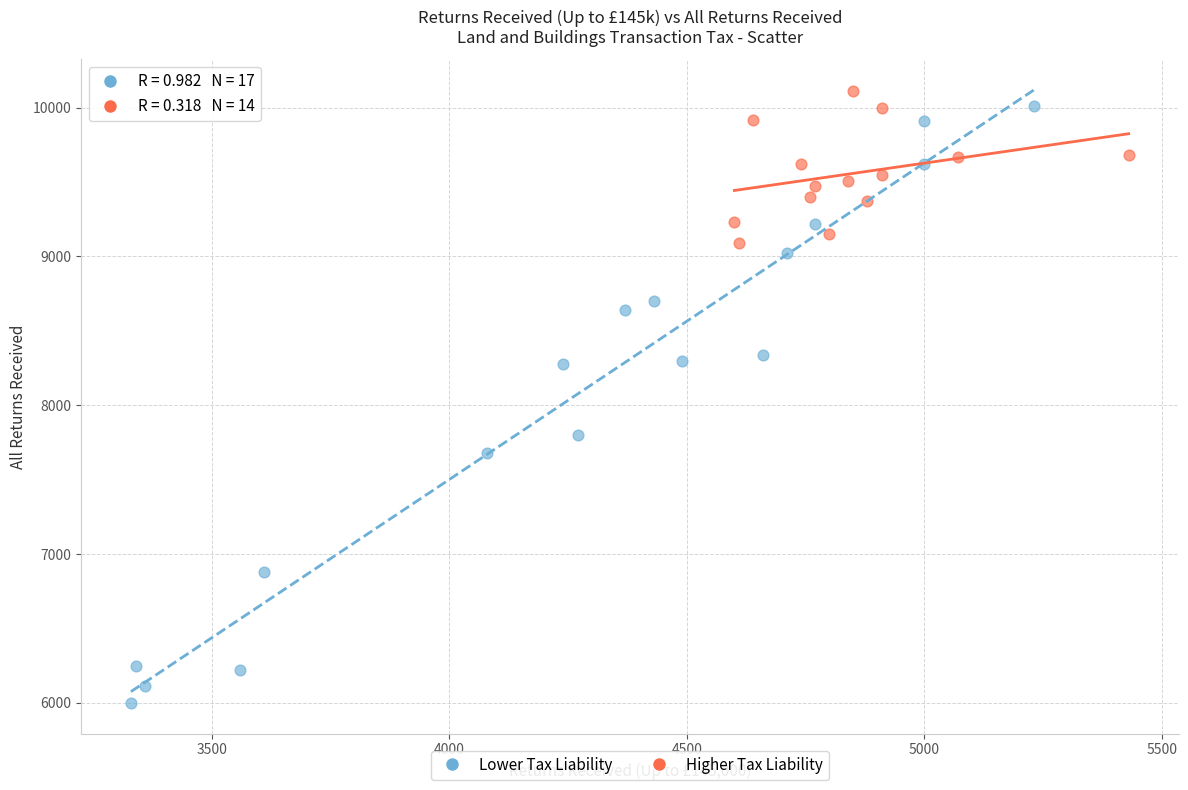

Which series has the largest Y range (max minus min)?

Lower Tax Liability